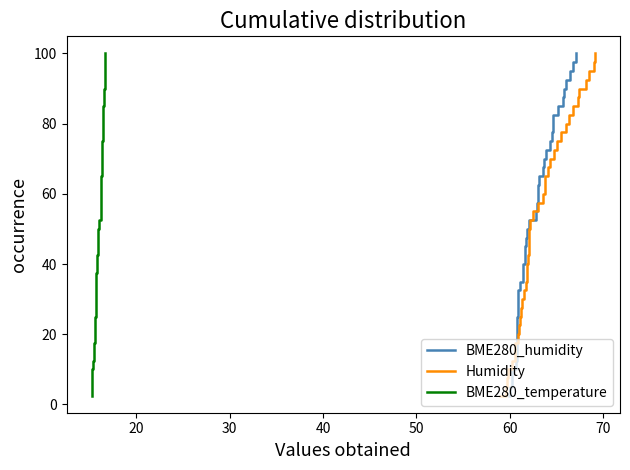

The Humidity series shows 37.8 at 9. True or false?

False